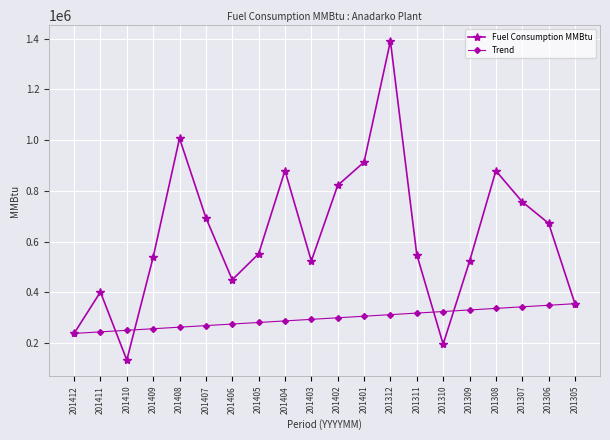

Which label corresponds to the smallest value in the chart?

201410